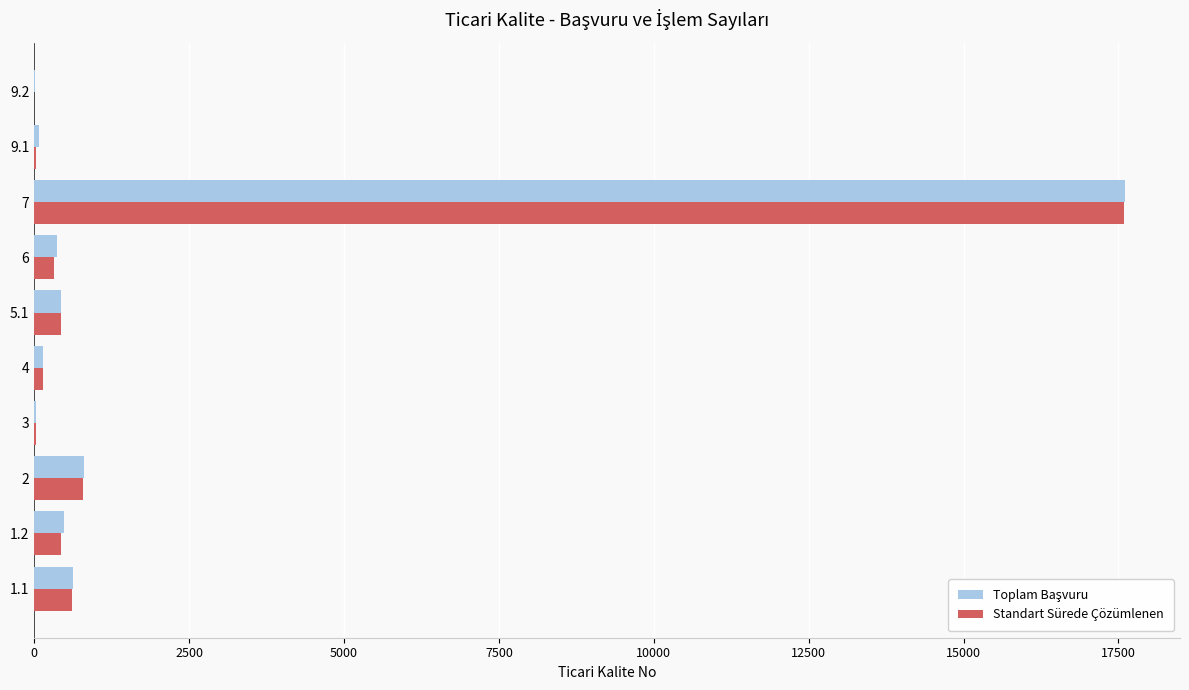

What is the greatest value displayed?

17613